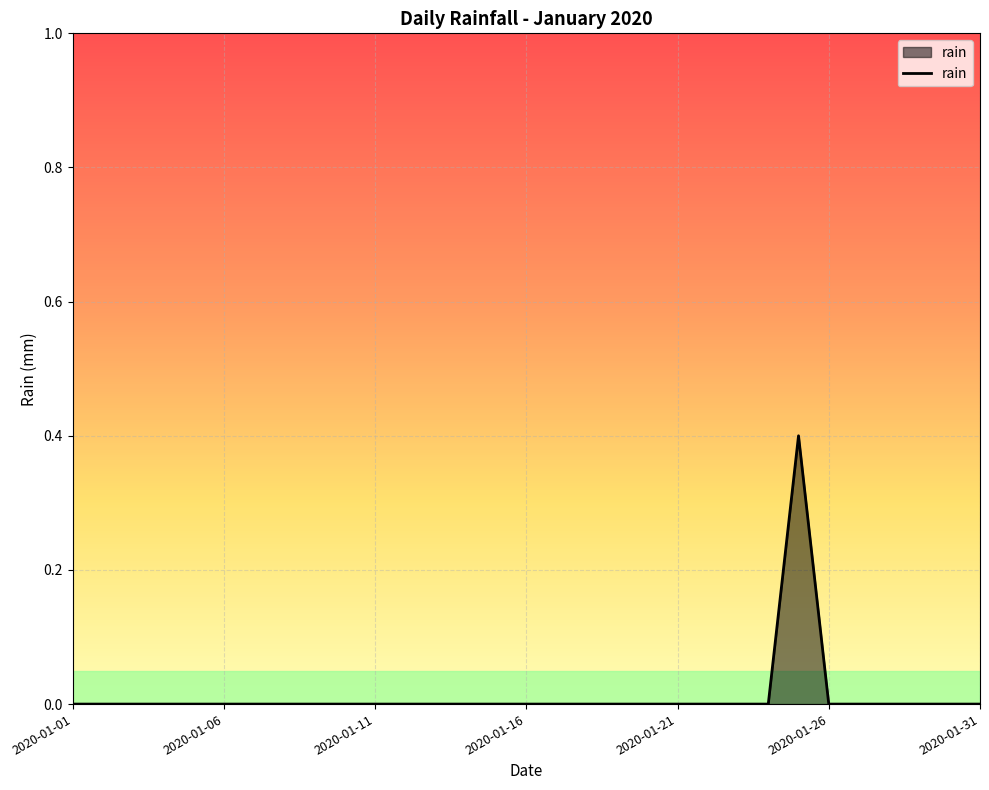

What is the greatest value displayed?

0.4